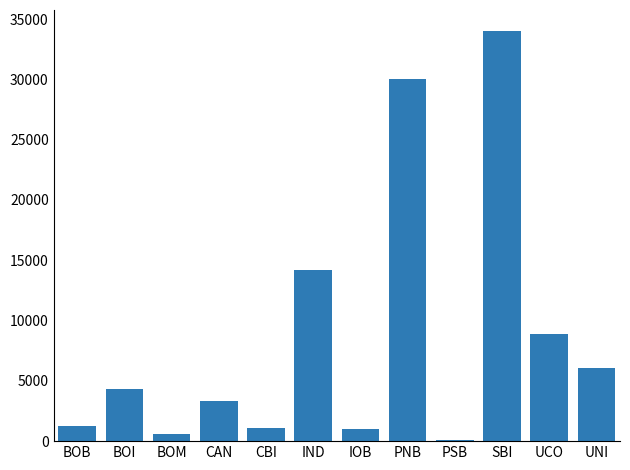

Count the number of categories in the chart.

12